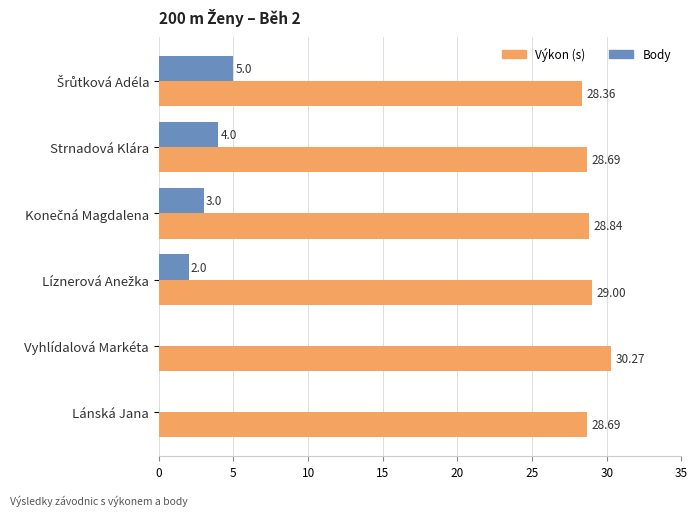

Which series has the largest total across all categories?

Výkon (s)